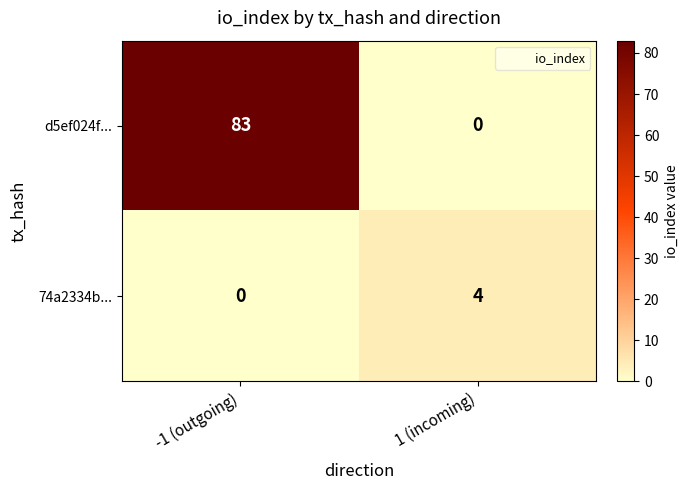

Which series changed the most between -1 (outgoing) and 1 (incoming)?

d5ef024f...